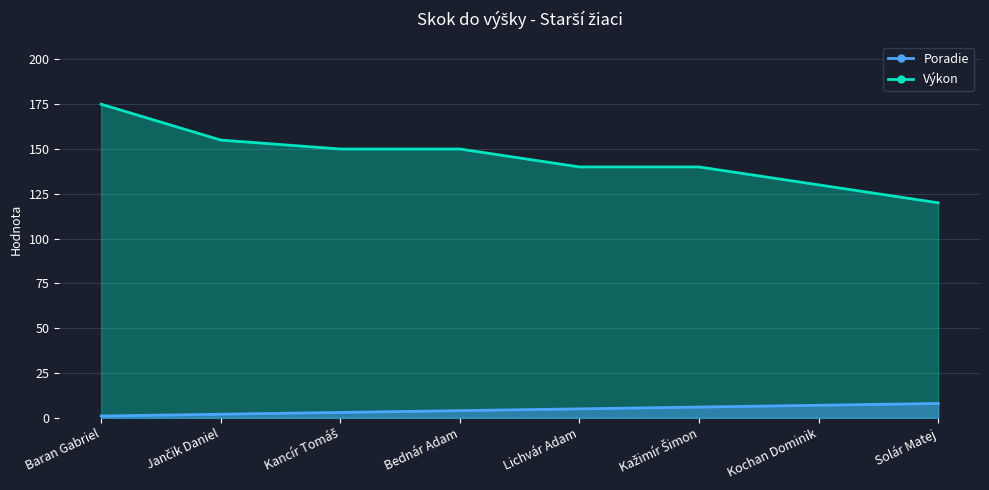

What is the average value of the Poradie series?

4